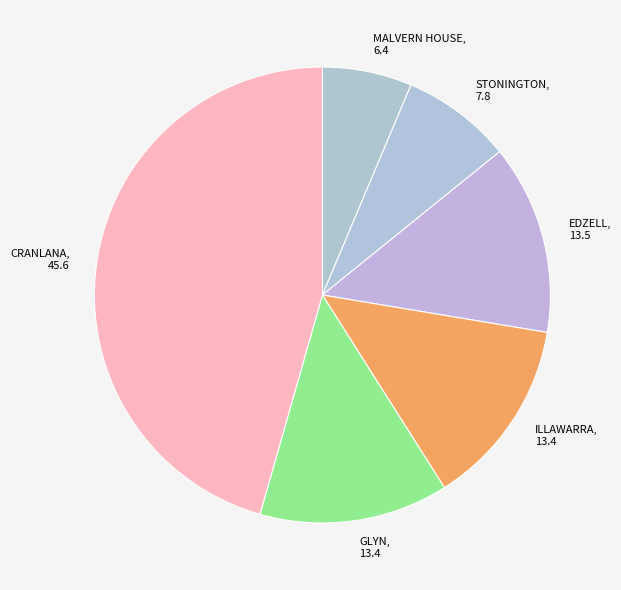

Do CRANLANA, 45.6 and GLYN, 13.4 together represent more than half of the pie?

Yes